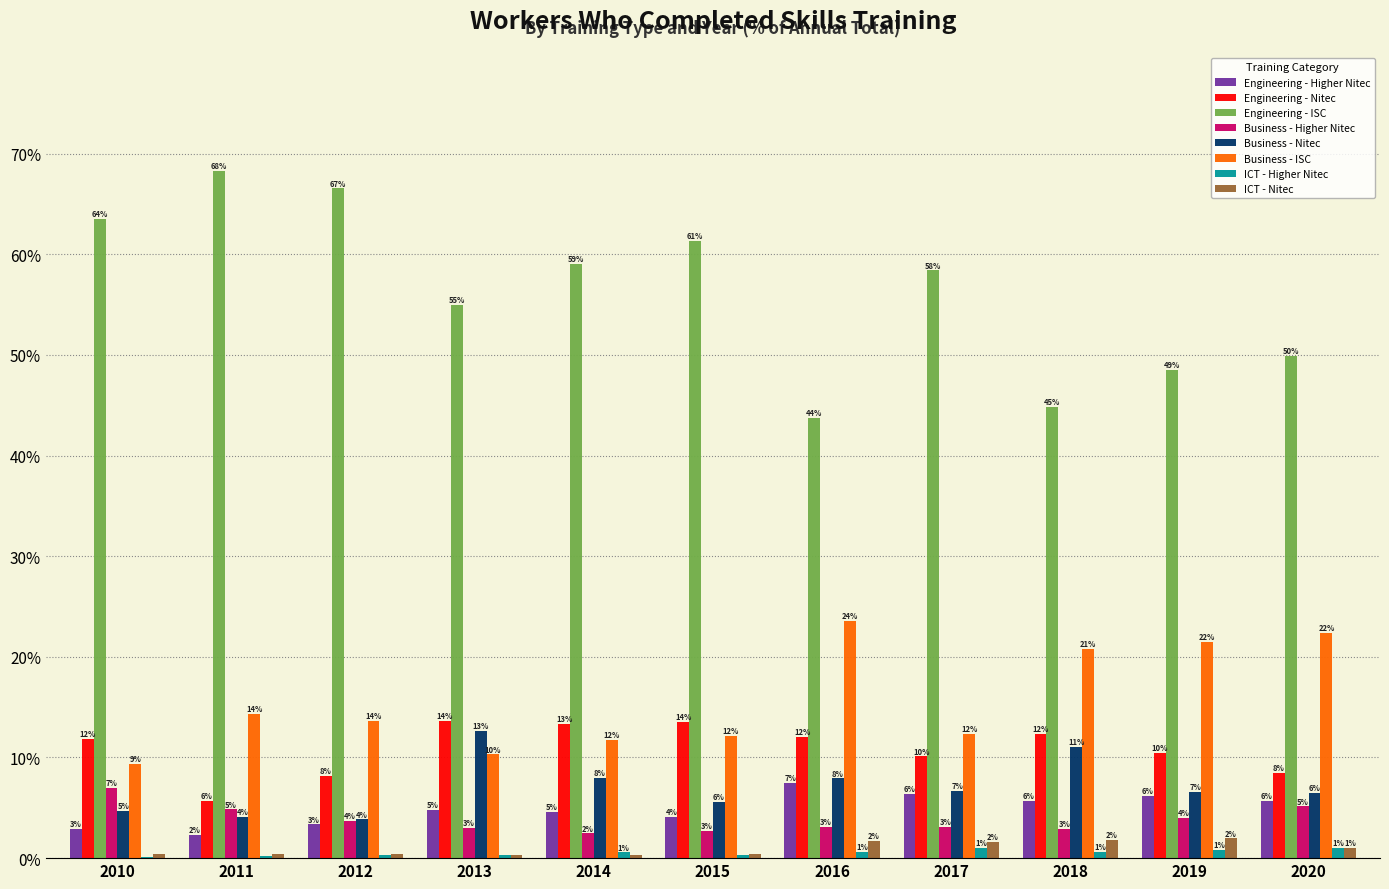

What is the approximate value of Business - ISC at 2014?

11.7